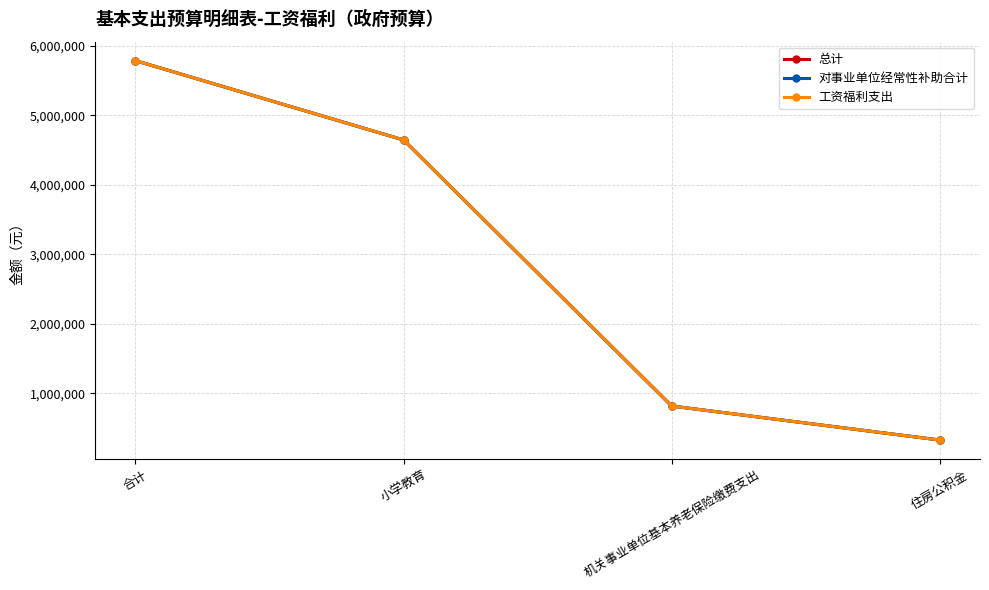

Is this an area chart (filled region under the line)?

No